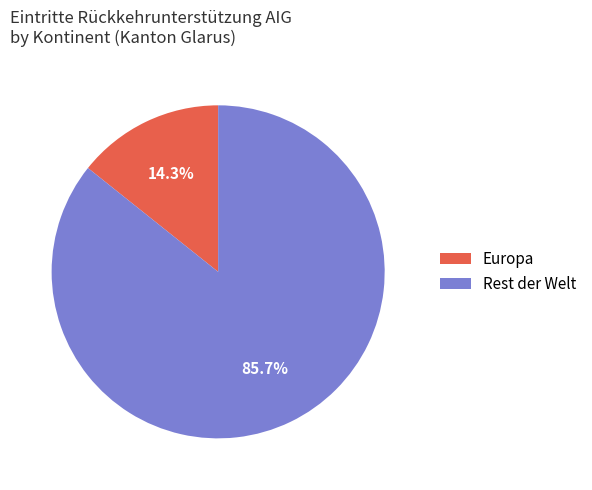

Is it true that Europa is 35% of the pie?

False